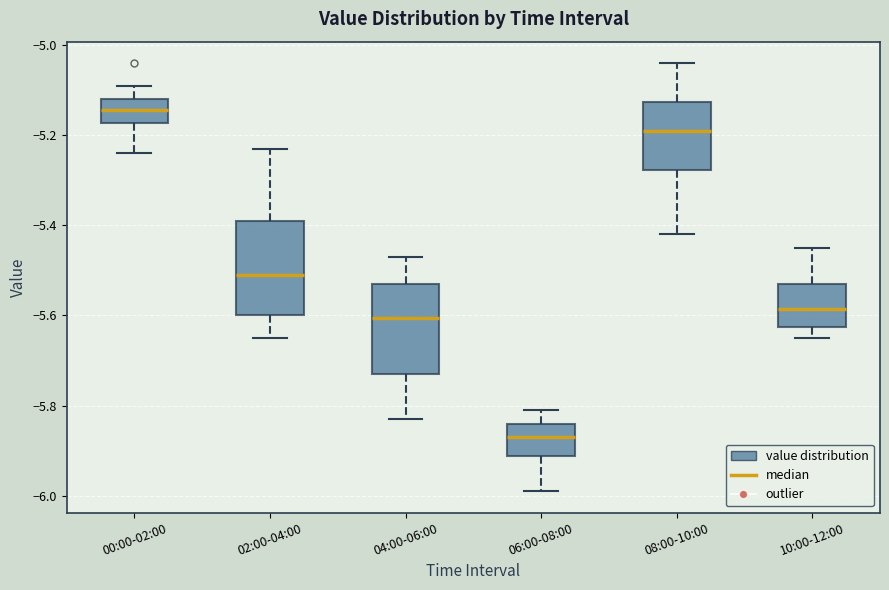

Where is the lower edge of the box for 06:00-08:00 on the y-axis? The values are not printed on the chart, so give them approximately, as read against the axis.

-5.92